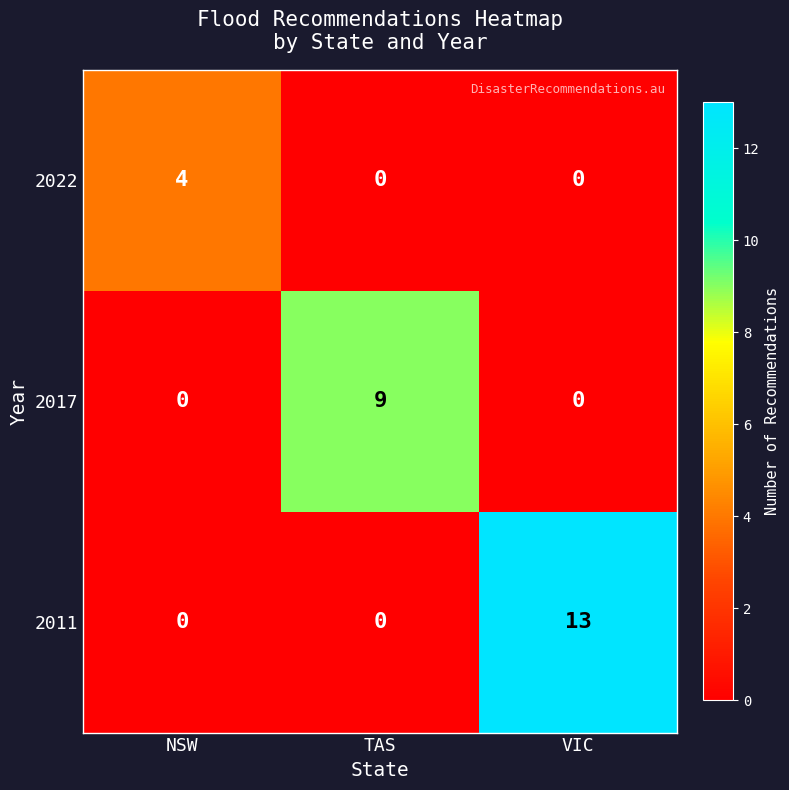

Between TAS and VIC, which series saw the biggest shift?

2011